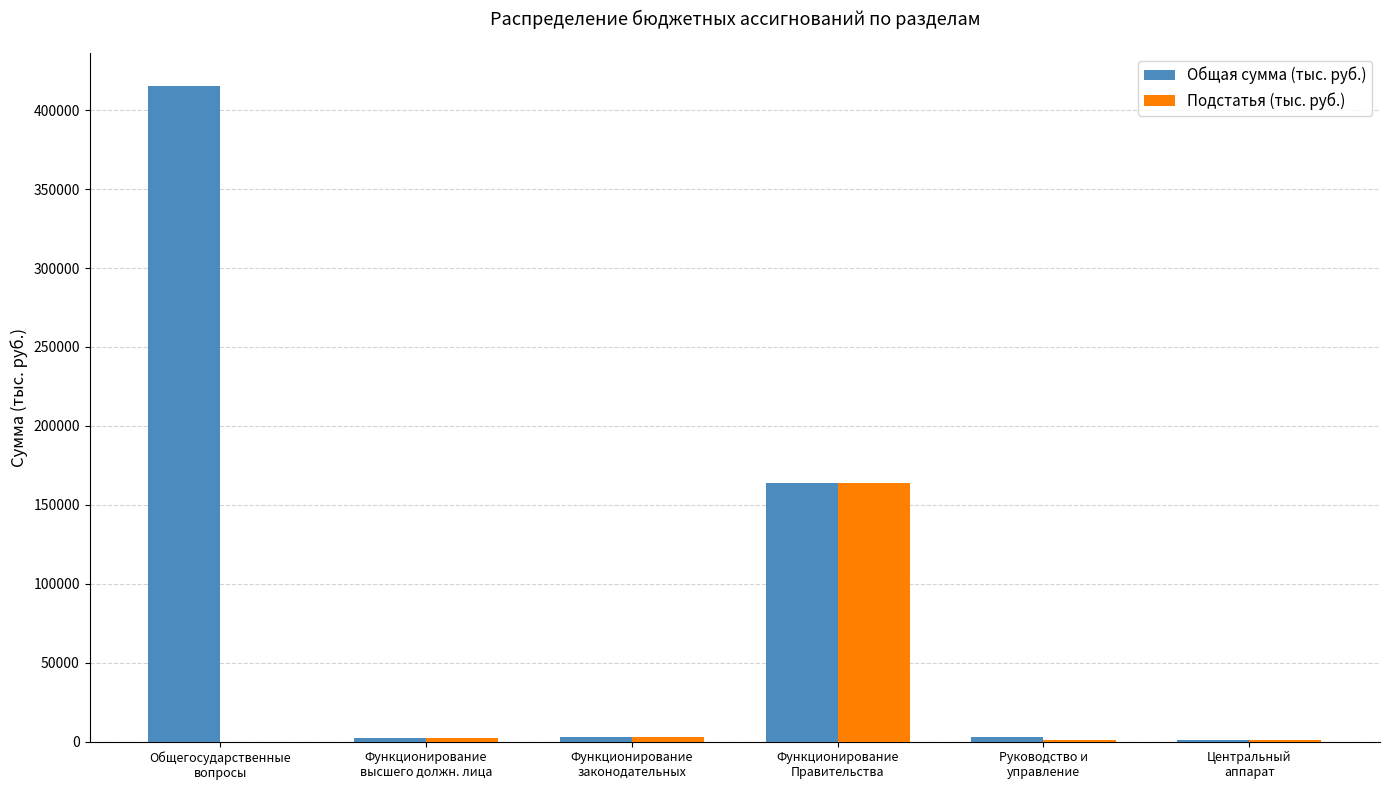

How many data points in Подстатья (тыс. руб.) are above 2370?

3